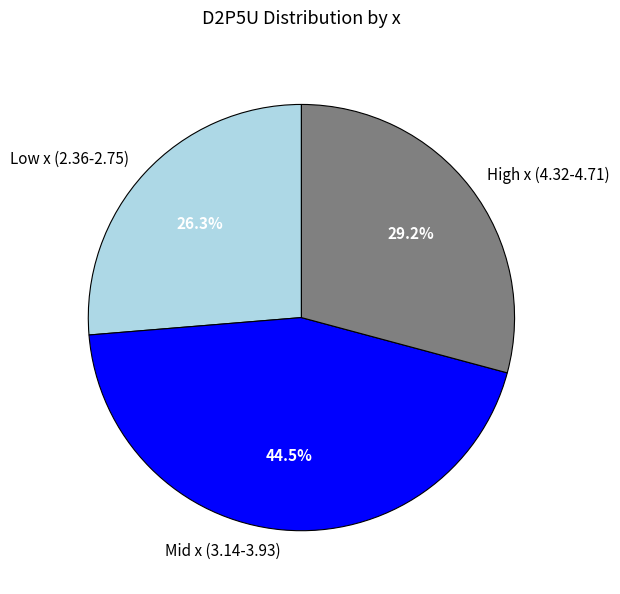

Is there a majority slice in this chart?

No